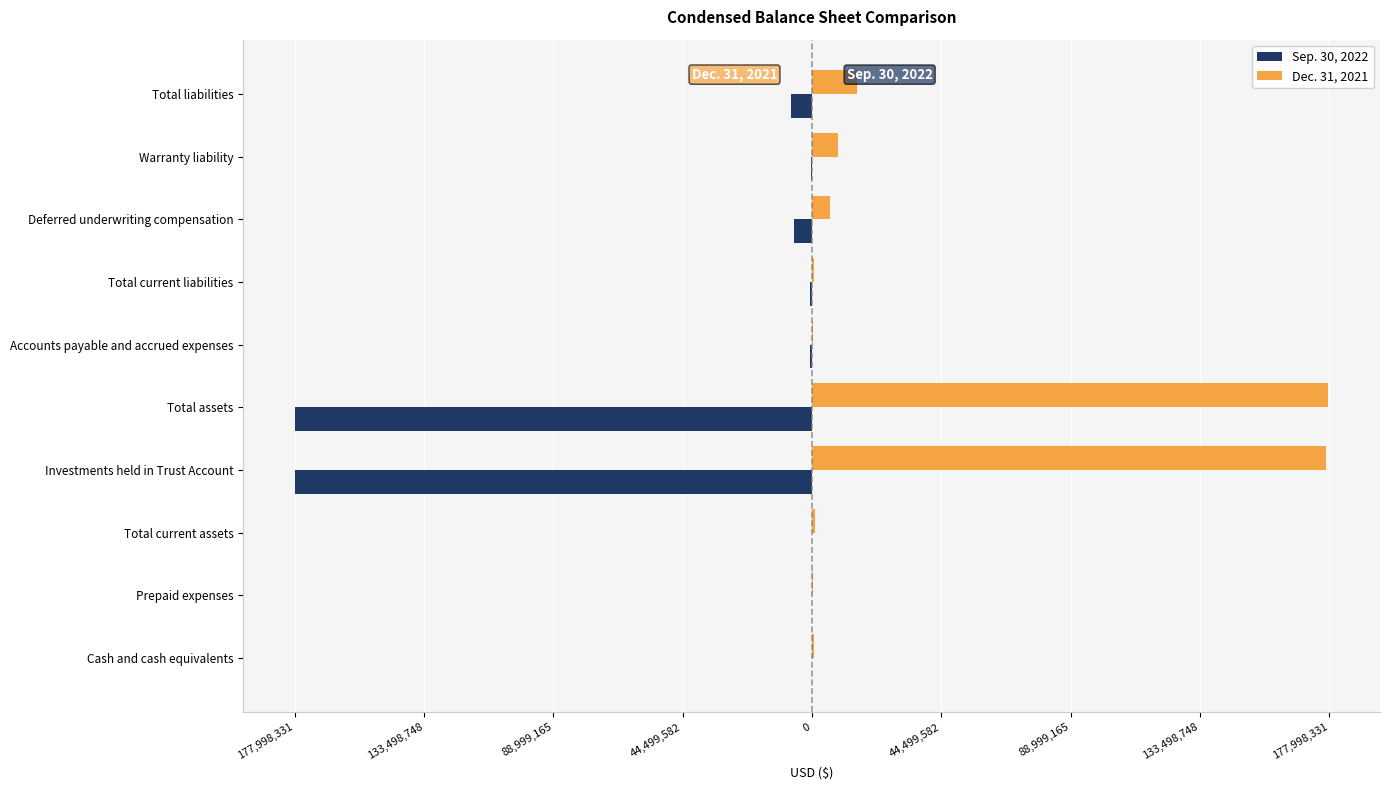

What are all the series names shown in the legend?

Sep. 30, 2022, Dec. 31, 2021